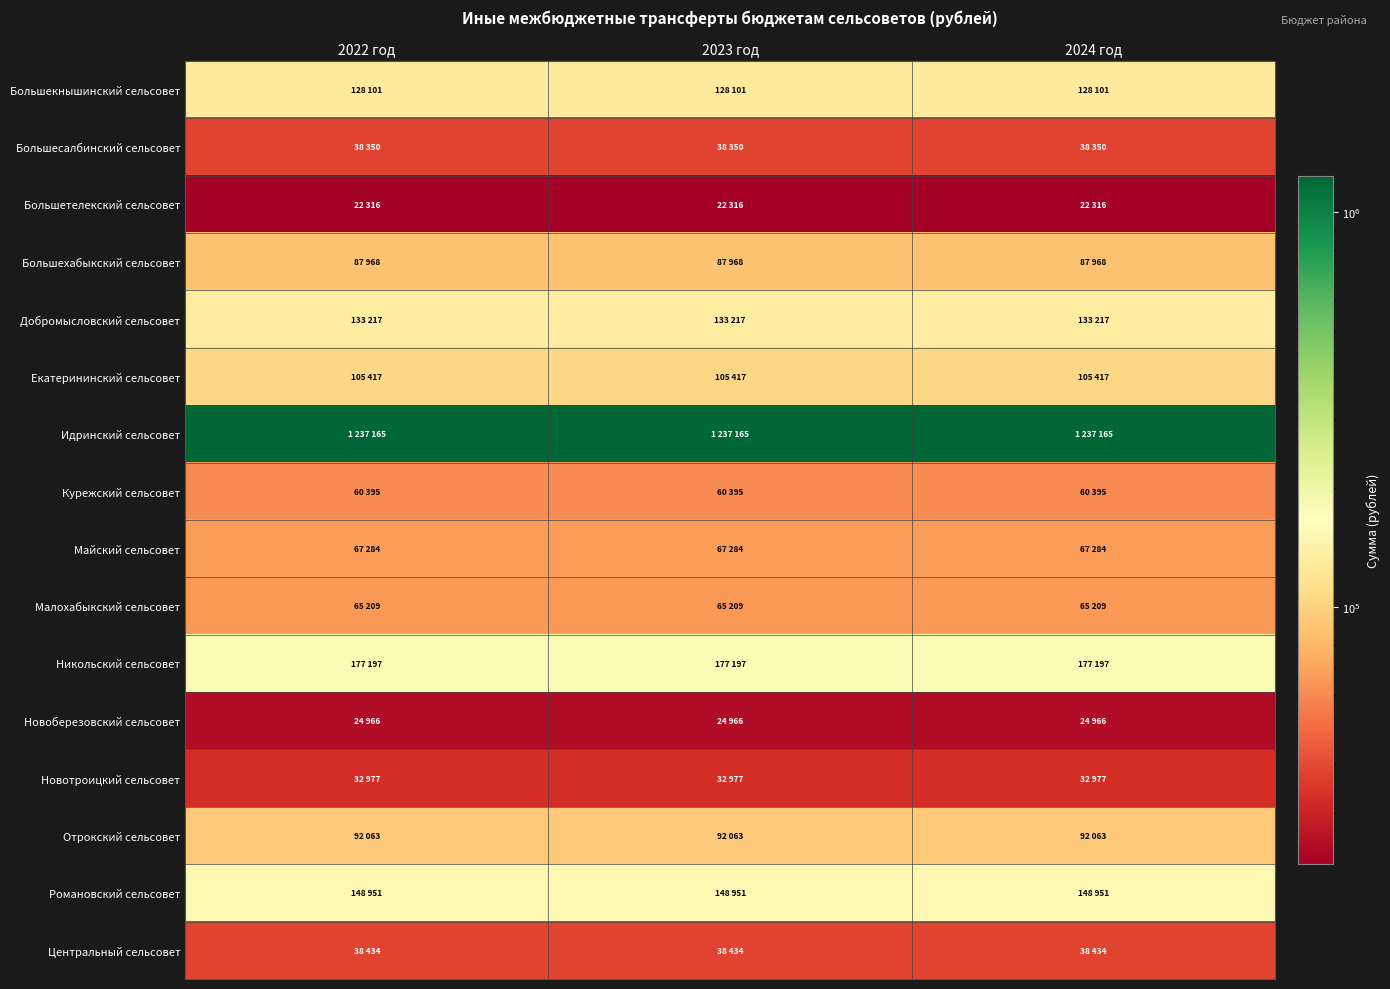

Reading left to right, extract all data points from this chart.

Большекнышинский сельсовет: 2022 год=128101	2023 год=128101	2024 год=128101
Большесалбинский сельсовет: 2022 год=38350	2023 год=38350	2024 год=38350
Большетелекский сельсовет: 2022 год=22316	2023 год=22316	2024 год=22316
Большехабыкский сельсовет: 2022 год=87968	2023 год=87968	2024 год=87968
Добромысловский сельсовет: 2022 год=133217	2023 год=133217	2024 год=133217
Екатерининский сельсовет: 2022 год=105417	2023 год=105417	2024 год=105417
Идринский сельсовет: 2022 год=1237165	2023 год=1237165	2024 год=1237165
Курежский сельсовет: 2022 год=60395	2023 год=60395	2024 год=60395
Майский сельсовет: 2022 год=67284	2023 год=67284	2024 год=67284
Малохабыкский сельсовет: 2022 год=65209	2023 год=65209	2024 год=65209
Никольский сельсовет: 2022 год=177197	2023 год=177197	2024 год=177197
Новоберезовский сельсовет: 2022 год=24966	2023 год=24966	2024 год=24966
Новотроицкий сельсовет: 2022 год=32977	2023 год=32977	2024 год=32977
Отрокский сельсовет: 2022 год=92063	2023 год=92063	2024 год=92063
Романовский сельсовет: 2022 год=148951	2023 год=148951	2024 год=148951
Центральный сельсовет: 2022 год=38434	2023 год=38434	2024 год=38434